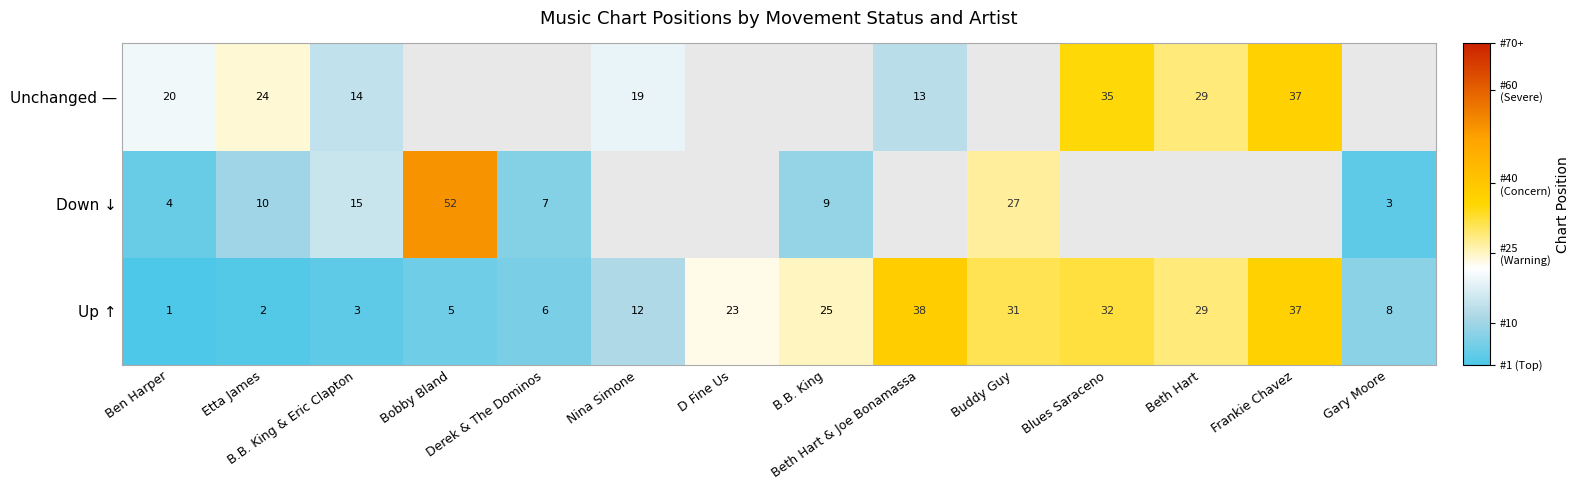

What is the difference between the maximum and minimum values in the Up ↑ series?

37